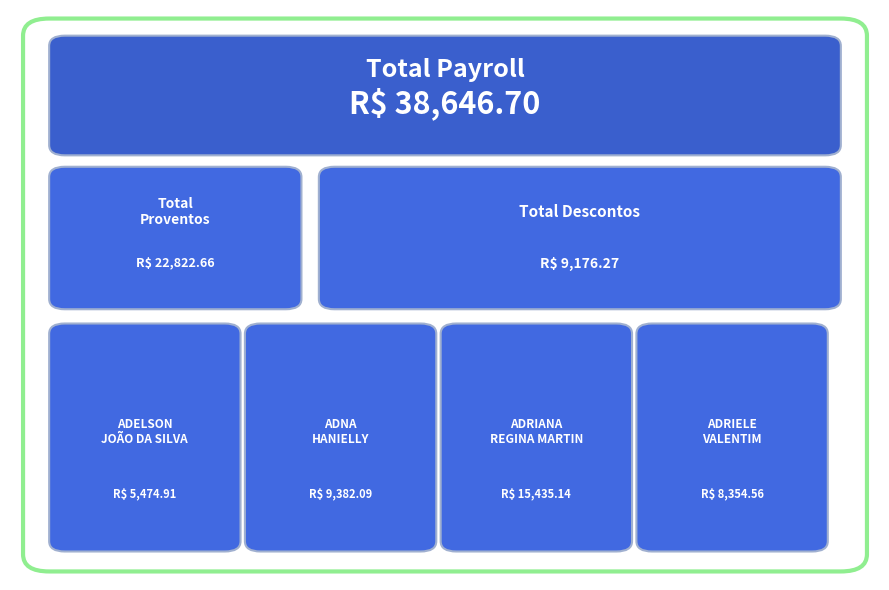

At which label does the data first exceed 9382?

ADNA
HANIELLY